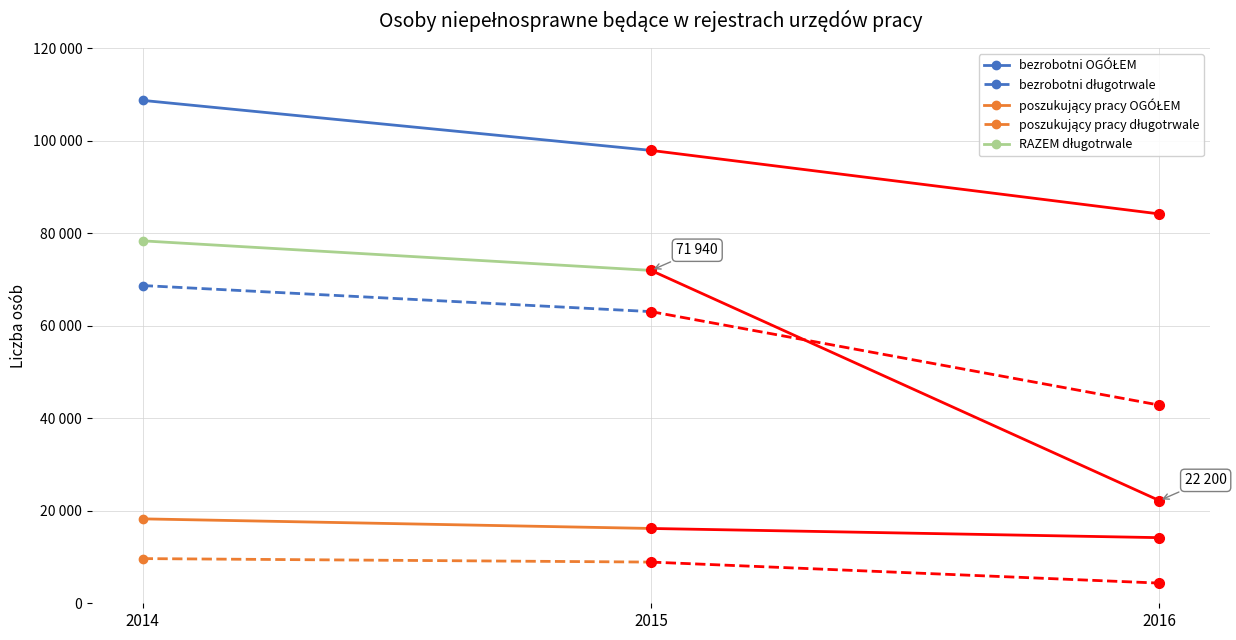

Rank the categories by bezrobotni OGÓŁEM value from lowest to highest.

2015, 2014